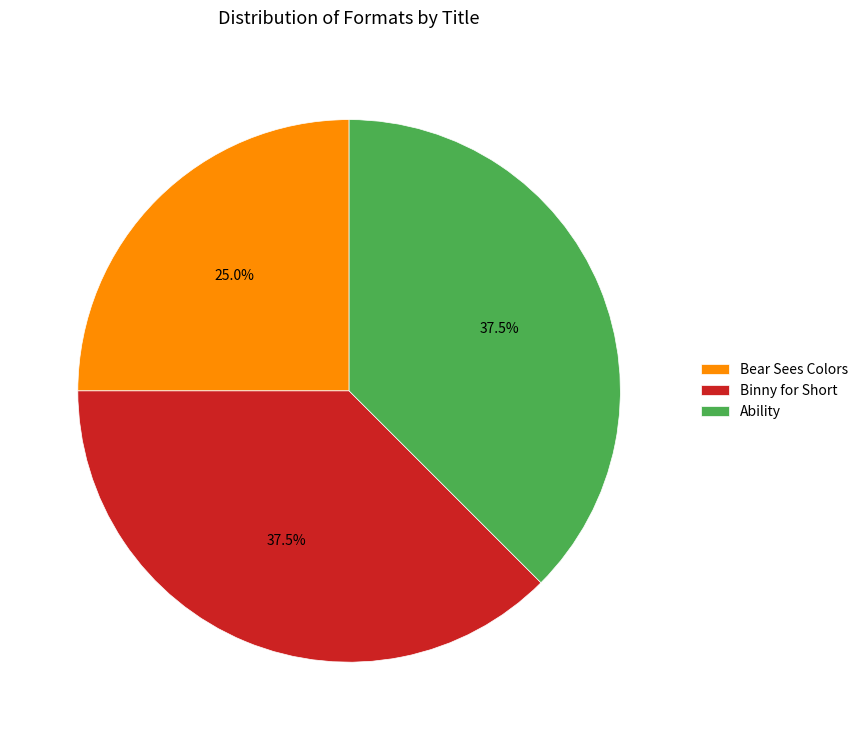

What is the total percentage of Ability and Bear Sees Colors?

62.5%